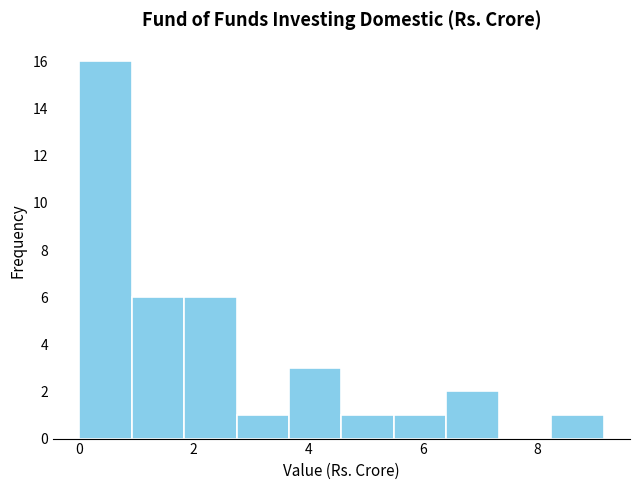

Reading left to right, list every bar in this chart as the range it spans on the x-axis followed by its height. Neither the bar edges nor the heights are printed on the chart, so give them approximately, as read against the axes.

0.0 to 1.0: 16
1.0 to 1.8: 6
1.8 to 2.8: 6
2.8 to 3.6: 1
3.6 to 4.6: 3
4.6 to 5.4: 1
5.4 to 6.4: 1
6.4 to 7.4: 2
7.4 to 8.2: 0
8.2 to 9.2: 1